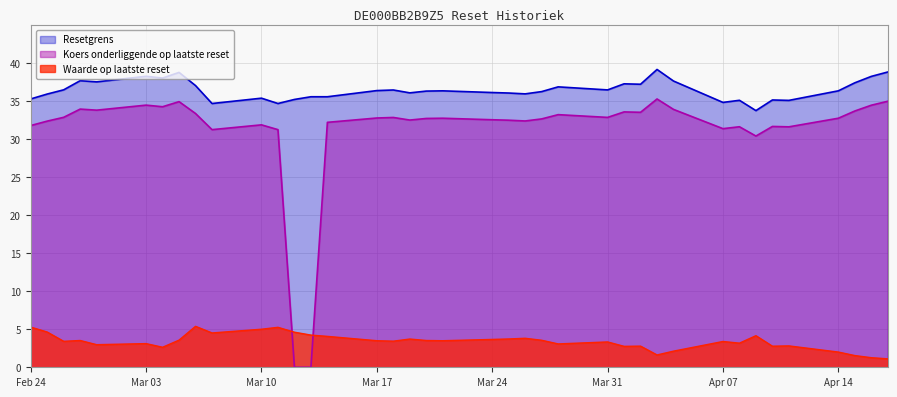

Rank the series by their average value, from highest to lowest.

Resetgrens, Koers onderliggende op laatste reset, Waarde op laatste reset